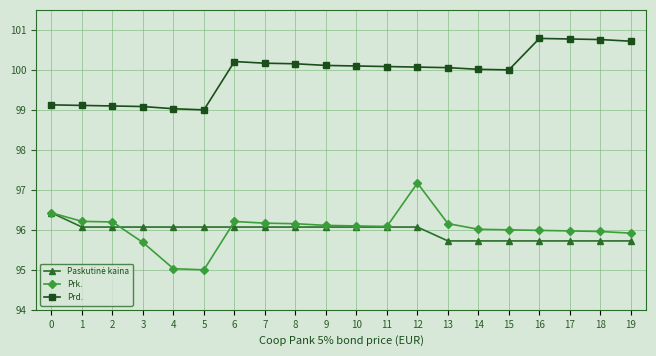

Is the value of Prk. at 4 greater than the value of Prd. at 8?

No